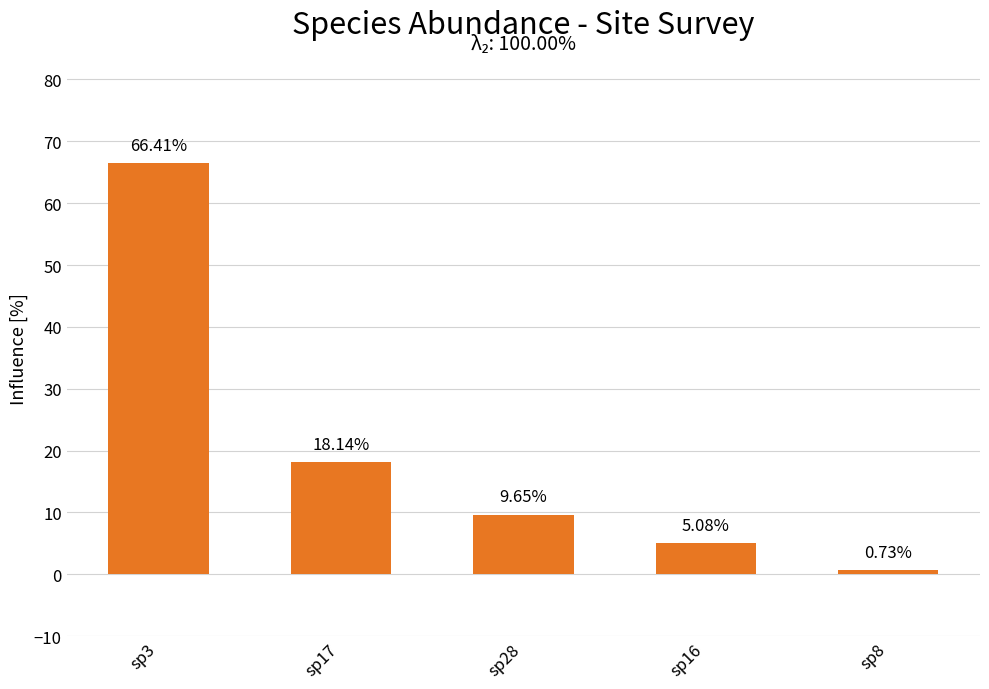

At which label does the data first exceed 9?

sp3